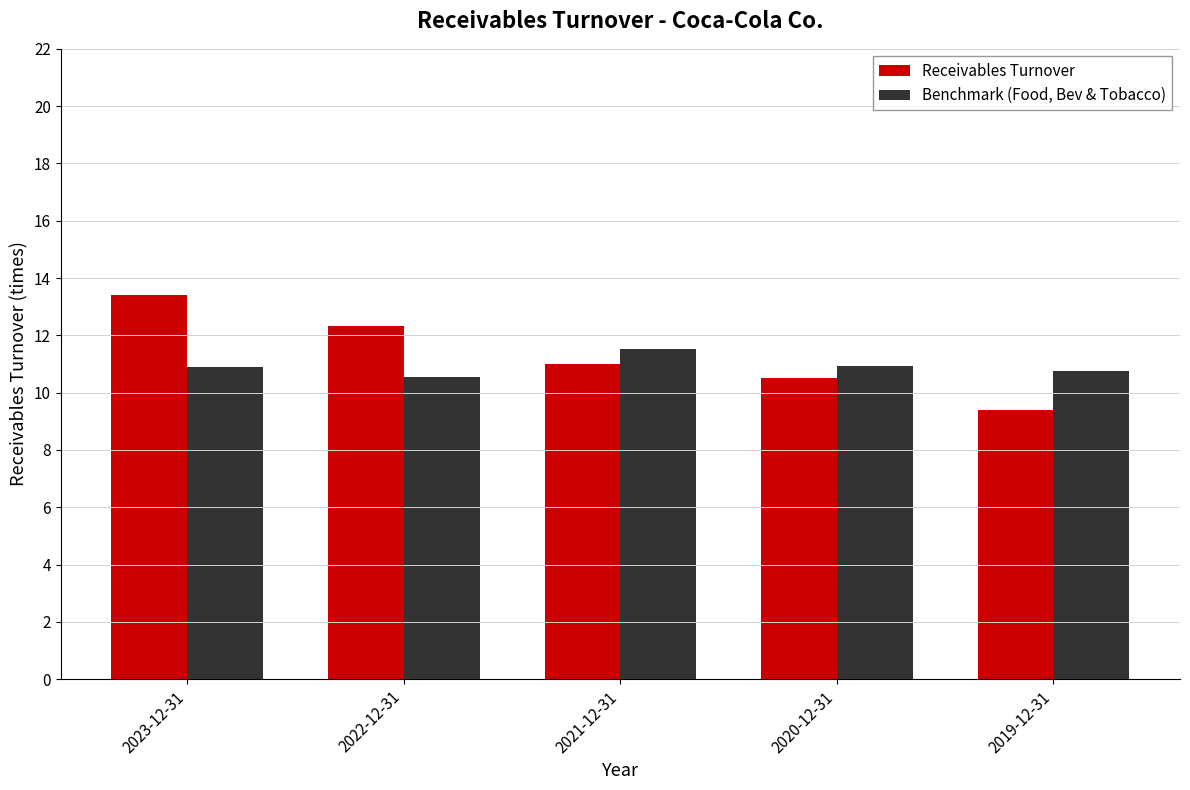

What is the total value across all series at 2022-12-31?

22.9